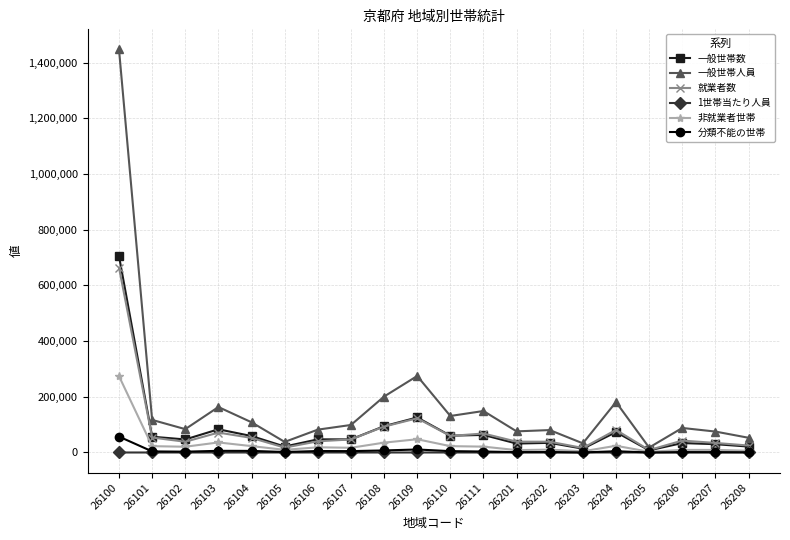

The value of 一般世帯人員 at 26111 is 149002.0. True or false?

True